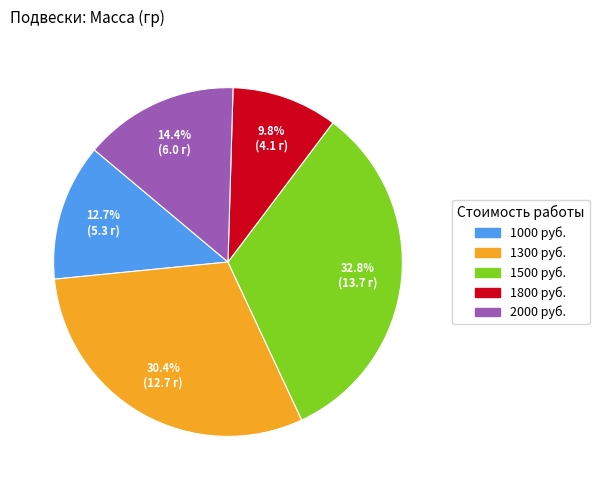

Is there a majority slice in this chart?

No